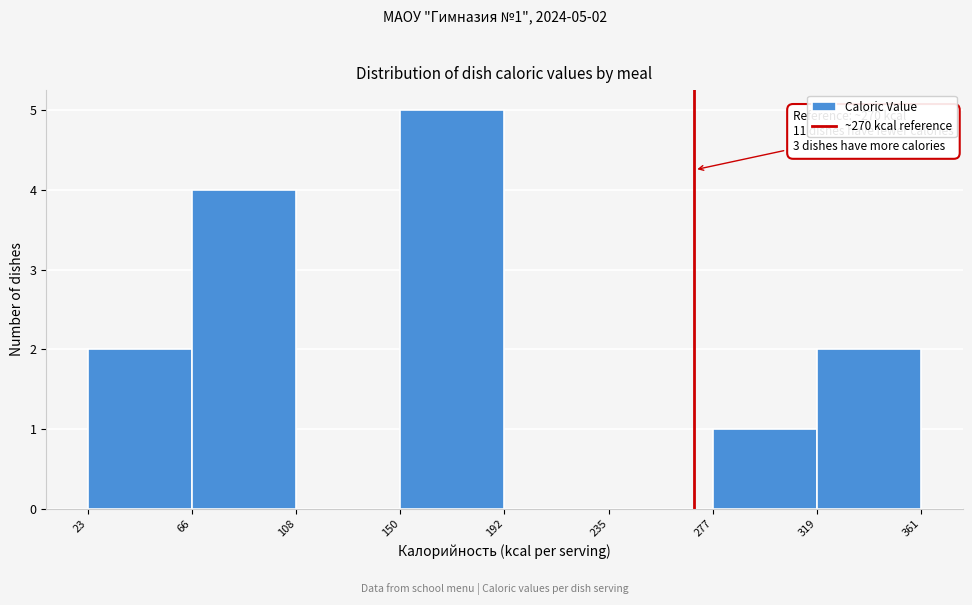

Which range on the x-axis has the tallest bar?

150 to 192